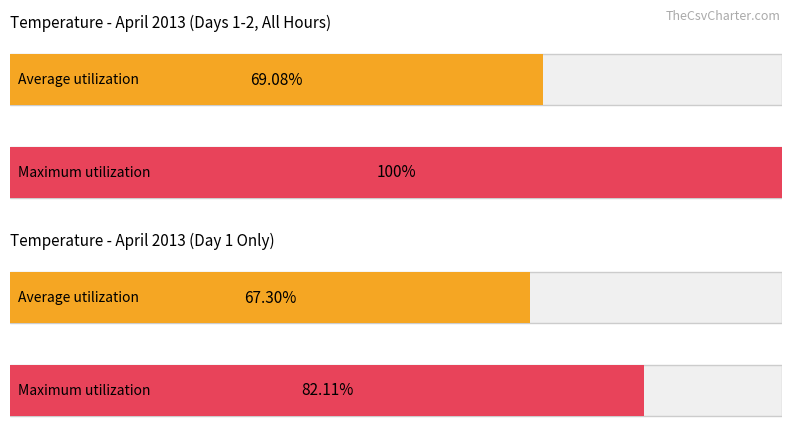

Are the bars grouped side by side (vs. stacked)?

Yes